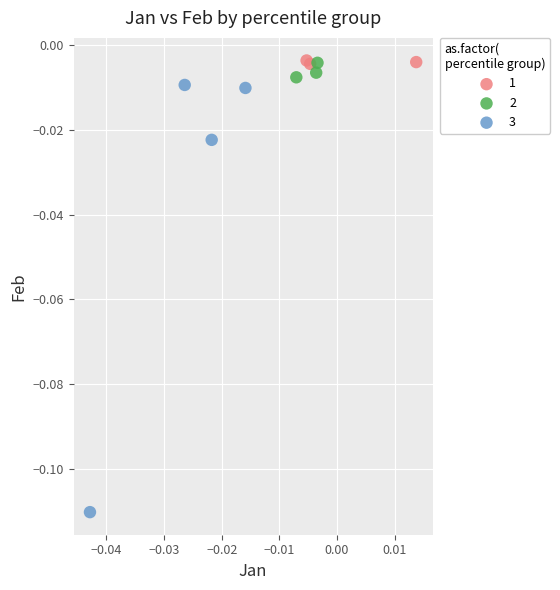

What are all the series names shown in the legend?

1, 2, 3